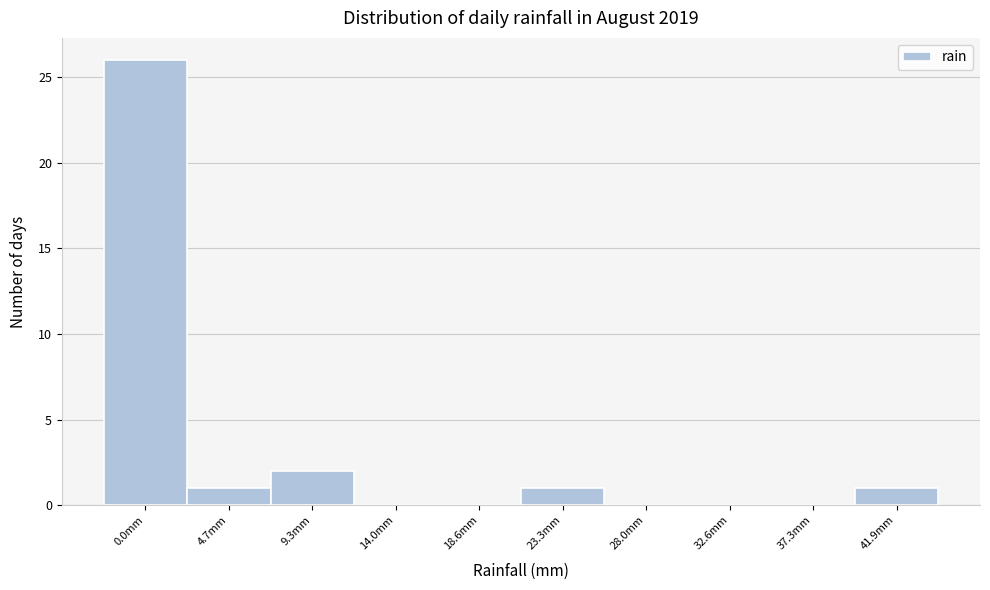

Reading right to left, what are all the values shown in this chart?

41.9mm=1	37.3mm=0	32.6mm=0	28.0mm=0	23.3mm=1	18.6mm=0	14.0mm=0	9.3mm=2	4.7mm=1	0.0mm=26